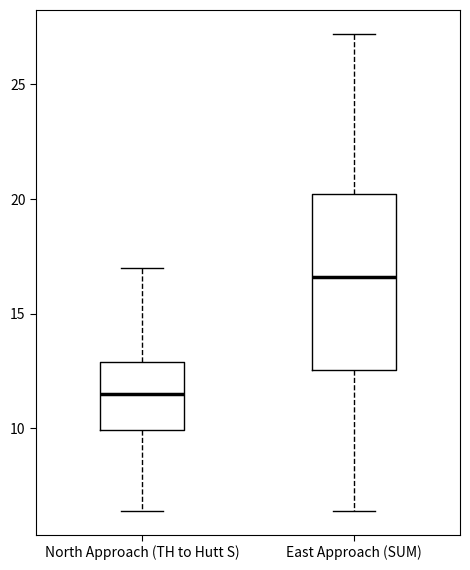

Reading left to right, transcribe this box plot: for each box, give where its median line is, the range the box spans, and where its two whiskers end, as read against the y-axis. The values are not printed on the chart, so give them approximately, as read against the axis.

North Approach (TH to Hutt S): median 11.5, box 10.0 to 13.0, whiskers 6.5 to 17.0
East Approach (SUM): median 16.5, box 12.5 to 20.0, whiskers 6.5 to 27.0